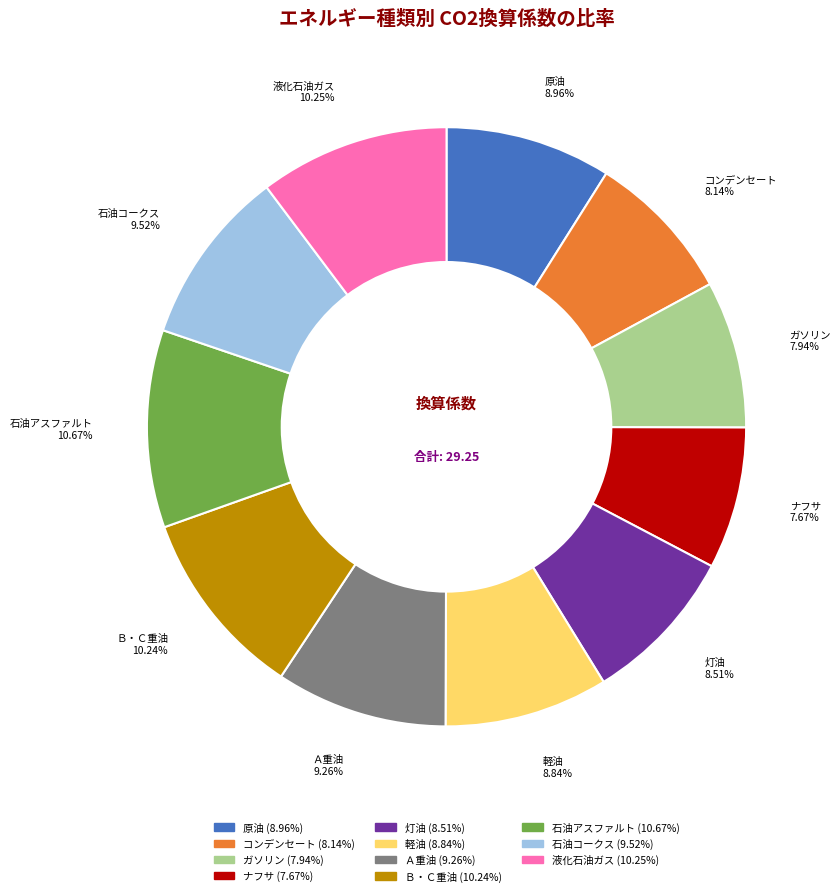

Count the number of slices in the pie.

11